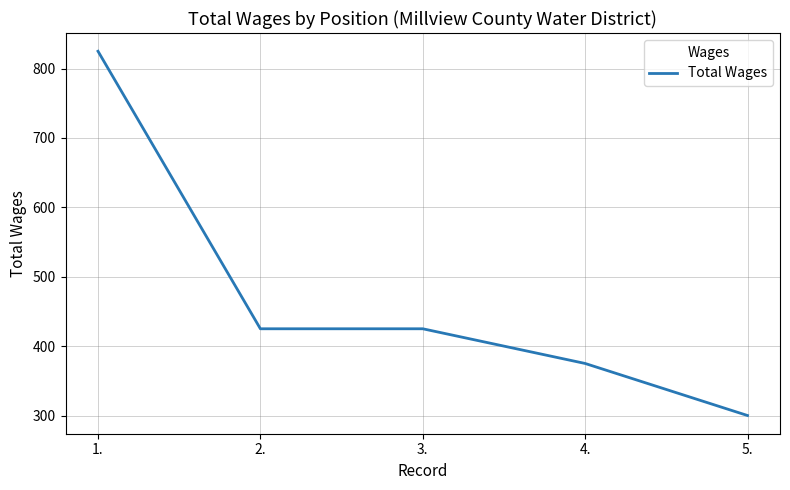

True or false: the data shows 233 at 1..

False